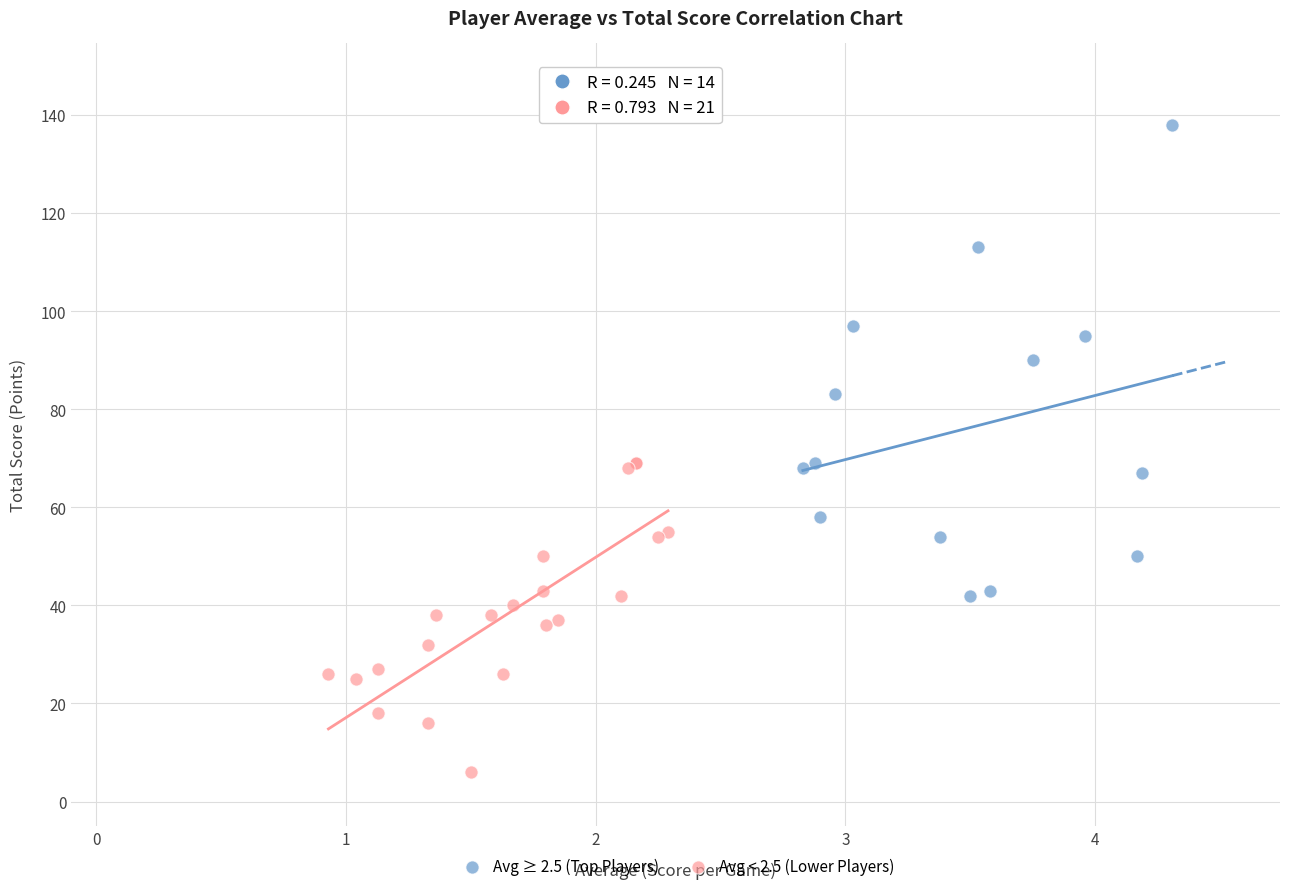

What are all the series names shown in the legend?

Avg ≥ 2.5 (Top Players), Avg < 2.5 (Lower Players)